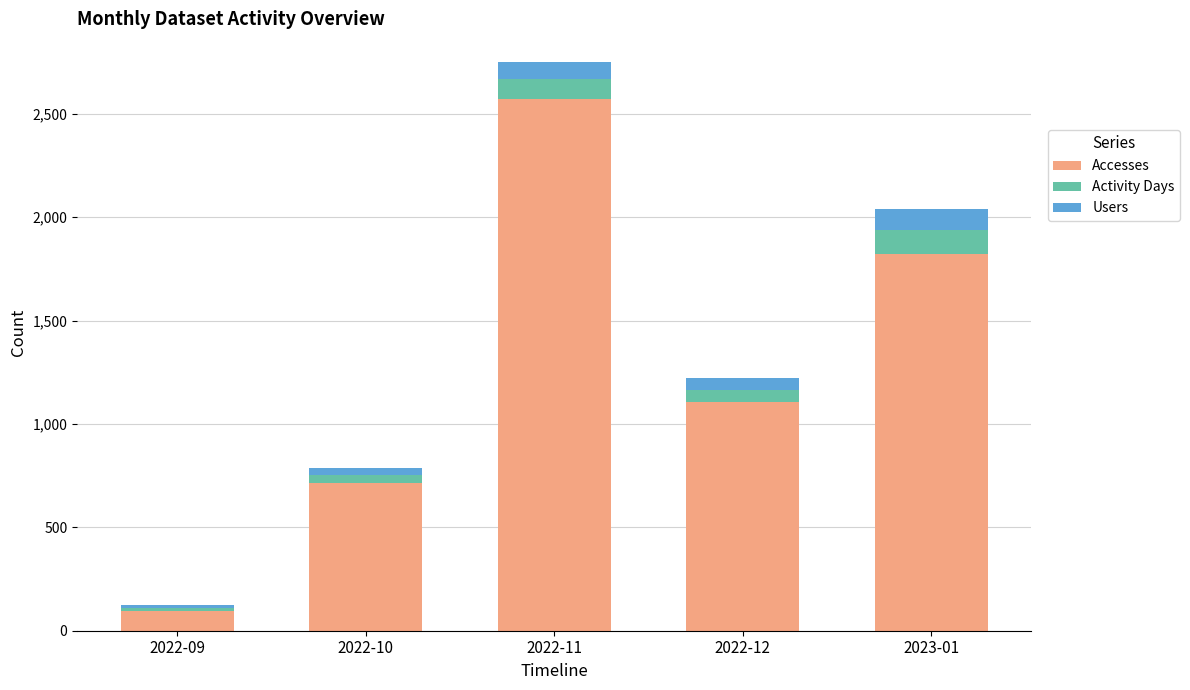

What is the lowest value of the Accesses series?

94